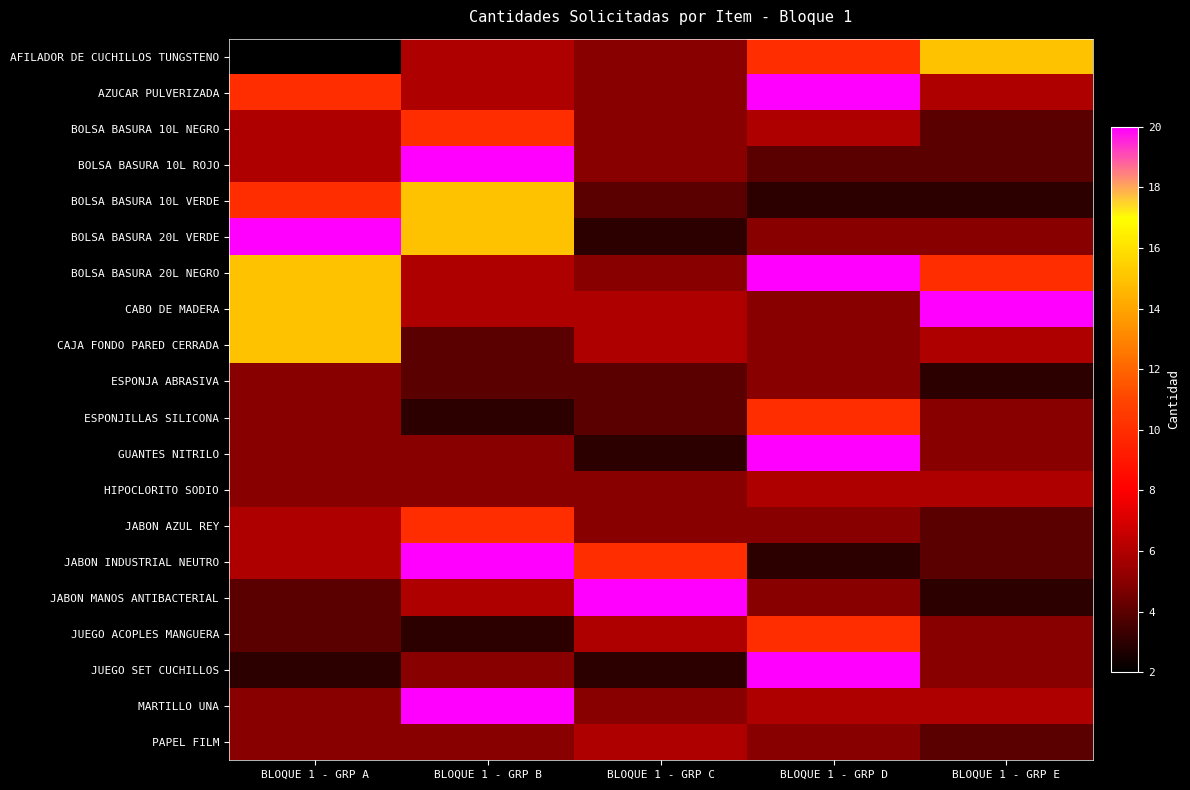

Reading left to right, extract all data points from this chart.

AFILADOR DE CUCHILLOS TUNGSTENO: BLOQUE 1 - GRP A=2	BLOQUE 1 - GRP B=6	BLOQUE 1 - GRP C=5	BLOQUE 1 - GRP D=10	BLOQUE 1 - GRP E=15
AZUCAR PULVERIZADA: BLOQUE 1 - GRP A=10	BLOQUE 1 - GRP B=6	BLOQUE 1 - GRP C=5	BLOQUE 1 - GRP D=20	BLOQUE 1 - GRP E=6
BOLSA BASURA 10L NEGRO: BLOQUE 1 - GRP A=6	BLOQUE 1 - GRP B=10	BLOQUE 1 - GRP C=5	BLOQUE 1 - GRP D=6	BLOQUE 1 - GRP E=4
BOLSA BASURA 10L ROJO: BLOQUE 1 - GRP A=6	BLOQUE 1 - GRP B=20	BLOQUE 1 - GRP C=5	BLOQUE 1 - GRP D=4	BLOQUE 1 - GRP E=4
BOLSA BASURA 10L VERDE: BLOQUE 1 - GRP A=10	BLOQUE 1 - GRP B=15	BLOQUE 1 - GRP C=4	BLOQUE 1 - GRP D=3	BLOQUE 1 - GRP E=3
BOLSA BASURA 20L VERDE: BLOQUE 1 - GRP A=20	BLOQUE 1 - GRP B=15	BLOQUE 1 - GRP C=3	BLOQUE 1 - GRP D=5	BLOQUE 1 - GRP E=5
BOLSA BASURA 20L NEGRO: BLOQUE 1 - GRP A=15	BLOQUE 1 - GRP B=6	BLOQUE 1 - GRP C=5	BLOQUE 1 - GRP D=20	BLOQUE 1 - GRP E=10
CABO DE MADERA: BLOQUE 1 - GRP A=15	BLOQUE 1 - GRP B=6	BLOQUE 1 - GRP C=6	BLOQUE 1 - GRP D=5	BLOQUE 1 - GRP E=20
CAJA FONDO PARED CERRADA: BLOQUE 1 - GRP A=15	BLOQUE 1 - GRP B=4	BLOQUE 1 - GRP C=6	BLOQUE 1 - GRP D=5	BLOQUE 1 - GRP E=6
ESPONJA ABRASIVA: BLOQUE 1 - GRP A=5	BLOQUE 1 - GRP B=4	BLOQUE 1 - GRP C=4	BLOQUE 1 - GRP D=5	BLOQUE 1 - GRP E=3
ESPONJILLAS SILICONA: BLOQUE 1 - GRP A=5	BLOQUE 1 - GRP B=3	BLOQUE 1 - GRP C=4	BLOQUE 1 - GRP D=10	BLOQUE 1 - GRP E=5
GUANTES NITRILO: BLOQUE 1 - GRP A=5	BLOQUE 1 - GRP B=5	BLOQUE 1 - GRP C=3	BLOQUE 1 - GRP D=20	BLOQUE 1 - GRP E=5
HIPOCLORITO SODIO: BLOQUE 1 - GRP A=5	BLOQUE 1 - GRP B=5	BLOQUE 1 - GRP C=5	BLOQUE 1 - GRP D=6	BLOQUE 1 - GRP E=6
JABON AZUL REY: BLOQUE 1 - GRP A=6	BLOQUE 1 - GRP B=10	BLOQUE 1 - GRP C=5	BLOQUE 1 - GRP D=5	BLOQUE 1 - GRP E=4
JABON INDUSTRIAL NEUTRO: BLOQUE 1 - GRP A=6	BLOQUE 1 - GRP B=20	BLOQUE 1 - GRP C=10	BLOQUE 1 - GRP D=3	BLOQUE 1 - GRP E=4
JABON MANOS ANTIBACTERIAL: BLOQUE 1 - GRP A=4	BLOQUE 1 - GRP B=6	BLOQUE 1 - GRP C=20	BLOQUE 1 - GRP D=5	BLOQUE 1 - GRP E=3
JUEGO ACOPLES MANGUERA: BLOQUE 1 - GRP A=4	BLOQUE 1 - GRP B=3	BLOQUE 1 - GRP C=6	BLOQUE 1 - GRP D=10	BLOQUE 1 - GRP E=5
JUEGO SET CUCHILLOS: BLOQUE 1 - GRP A=3	BLOQUE 1 - GRP B=5	BLOQUE 1 - GRP C=3	BLOQUE 1 - GRP D=20	BLOQUE 1 - GRP E=5
MARTILLO UNA: BLOQUE 1 - GRP A=5	BLOQUE 1 - GRP B=20	BLOQUE 1 - GRP C=5	BLOQUE 1 - GRP D=6	BLOQUE 1 - GRP E=6
PAPEL FILM: BLOQUE 1 - GRP A=5	BLOQUE 1 - GRP B=5	BLOQUE 1 - GRP C=6	BLOQUE 1 - GRP D=5	BLOQUE 1 - GRP E=4